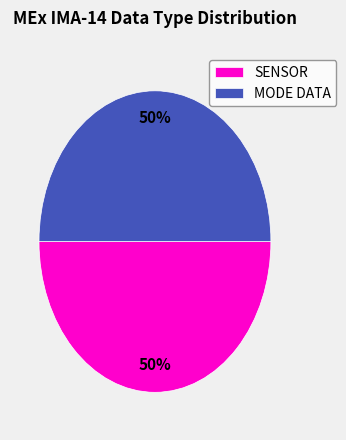

Approximately how many times larger is the value at SENSOR compared to MODE DATA?

1.0